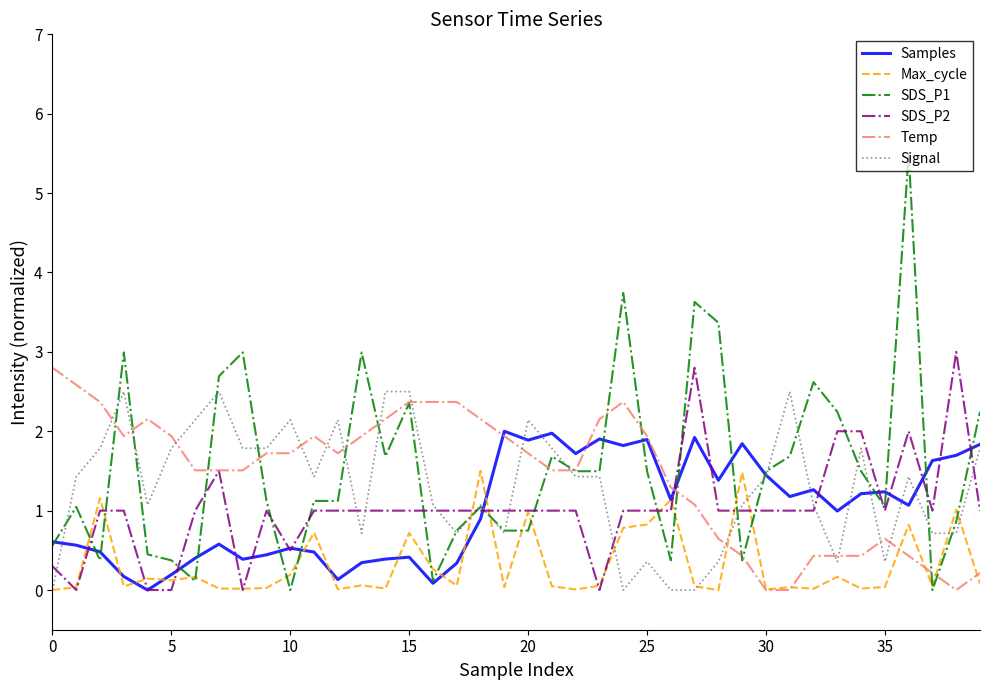

At how many categories does at least one series exceed 5?

1